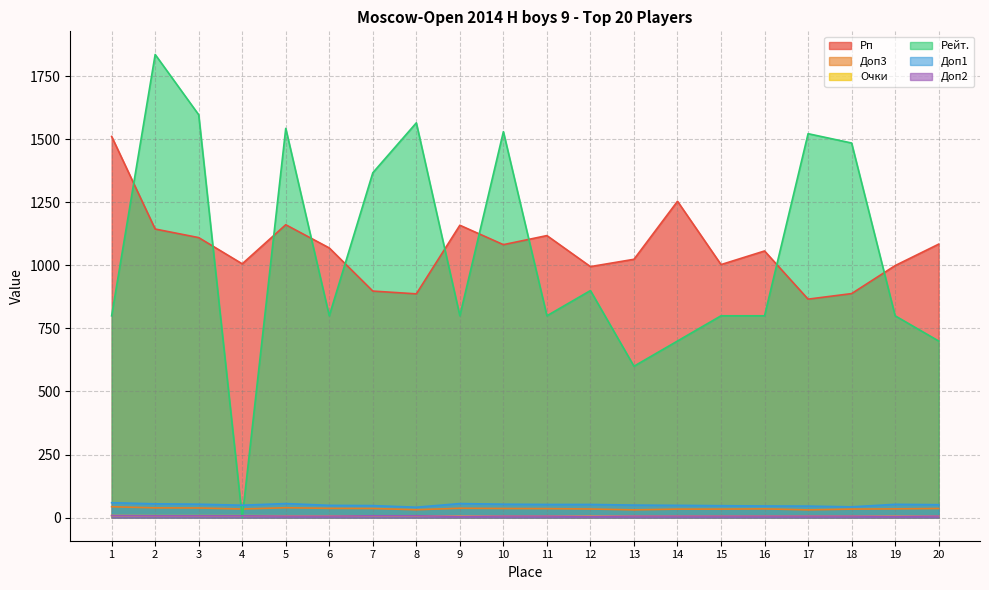

Which has a higher value, 5 or 11?

5